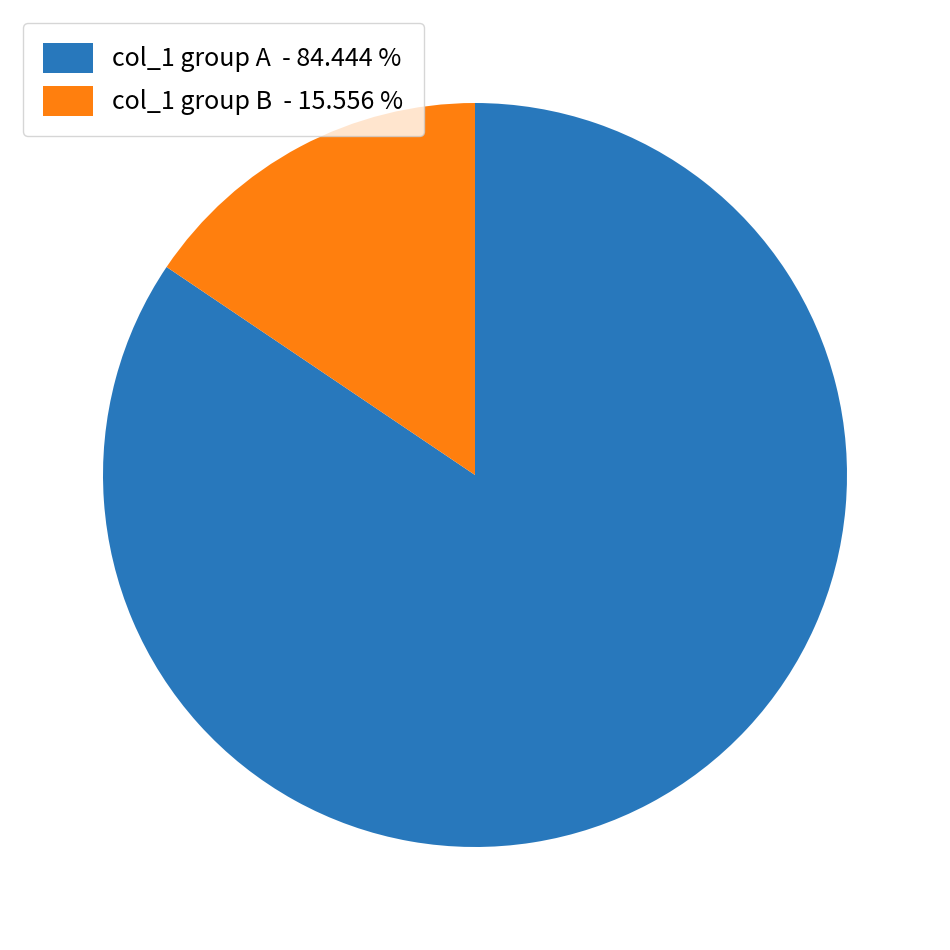

Do col_1 group A - 84.444 % and col_1 group B - 15.556 % together represent more than half of the pie?

Yes